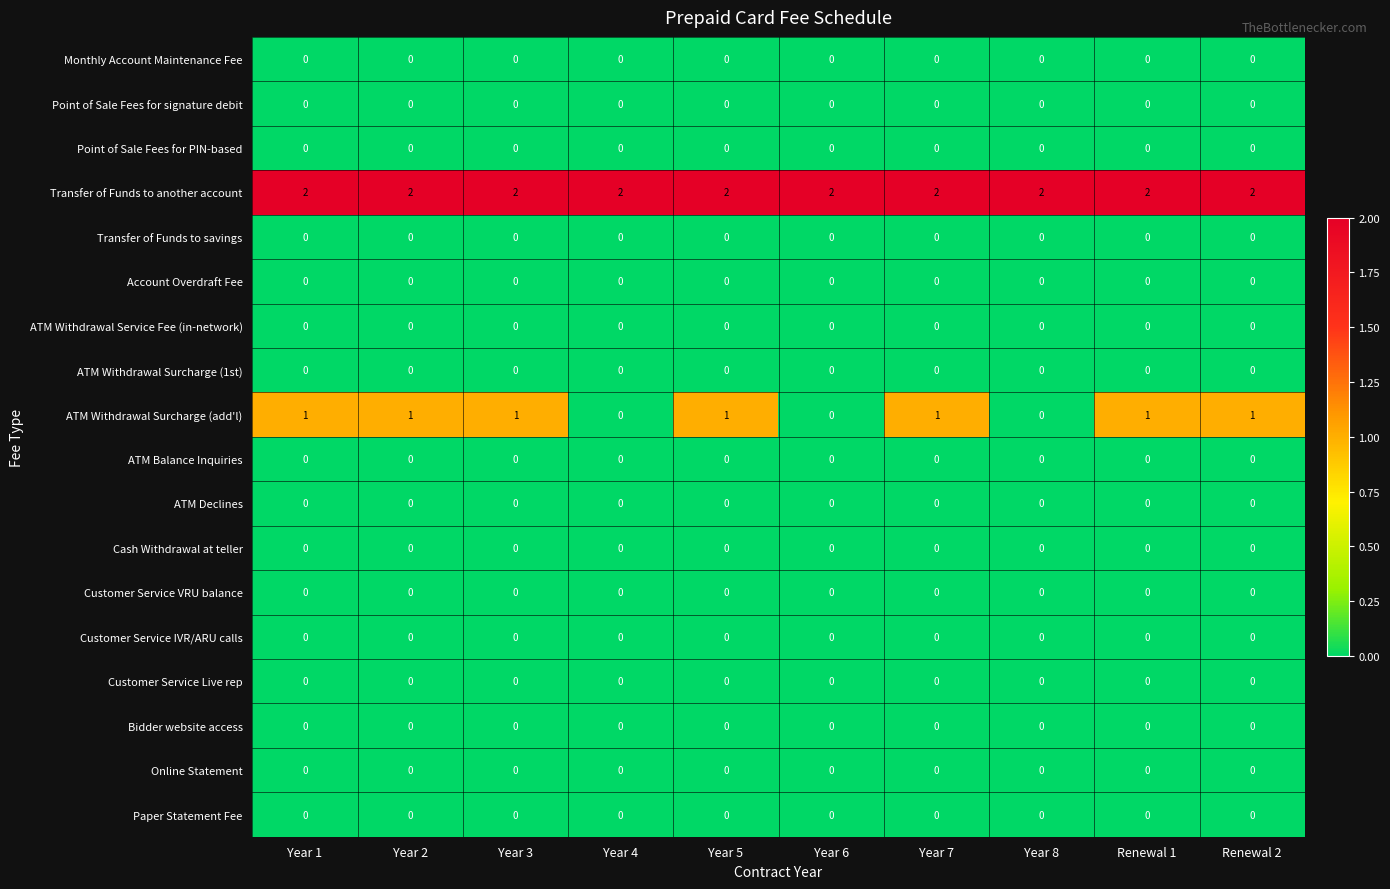

The value of Monthly Account Maintenance Fee at Year 2 is 0. True or false?

True